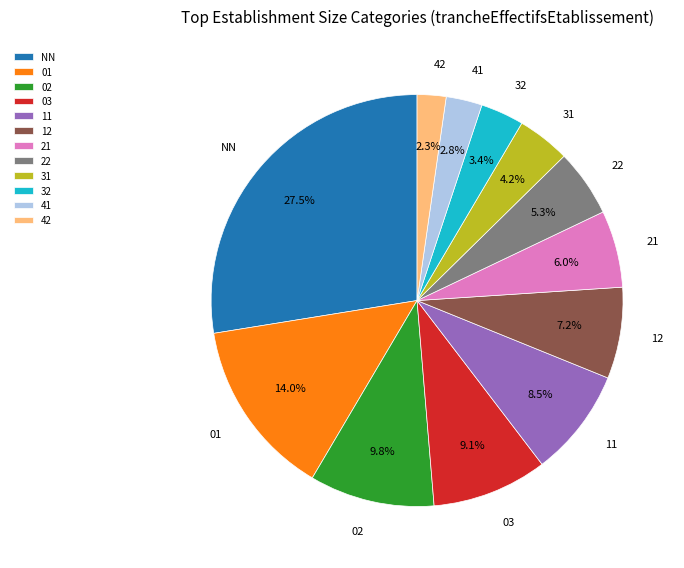

To the nearest percent, what is the difference between the 31 and 12 slice percentages?

3%